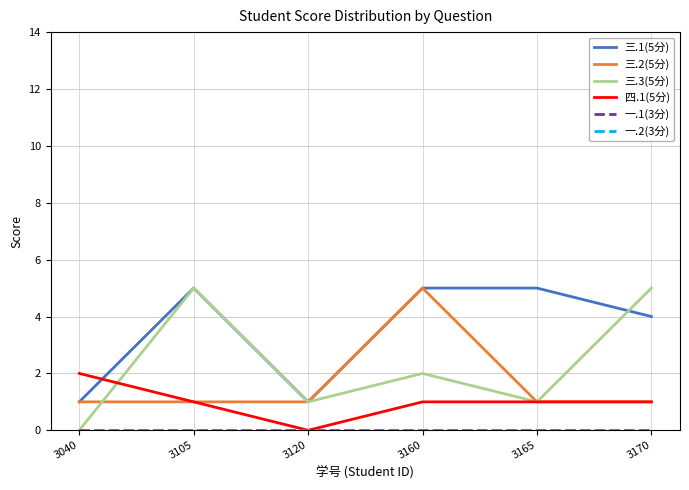

Reading left to right, transcribe all the data shown in this chart.

三.1(5分): 1	5	1	5	5	4
三.2(5分): 1	1	1	5	1	1
三.3(5分): 0	5	1	2	1	5
四.1(5分): 2	1	0	1	1	1
一.1(3分): 0	0	0	0	0	0
一.2(3分): 0	0	0	0	0	0